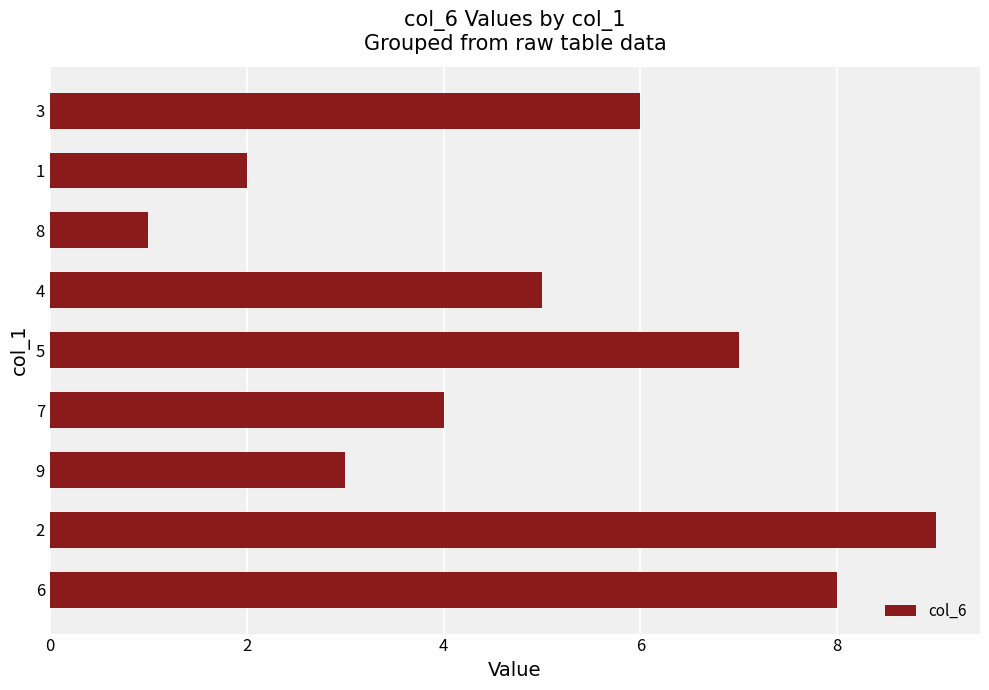

How many distinct data groups are displayed?

1